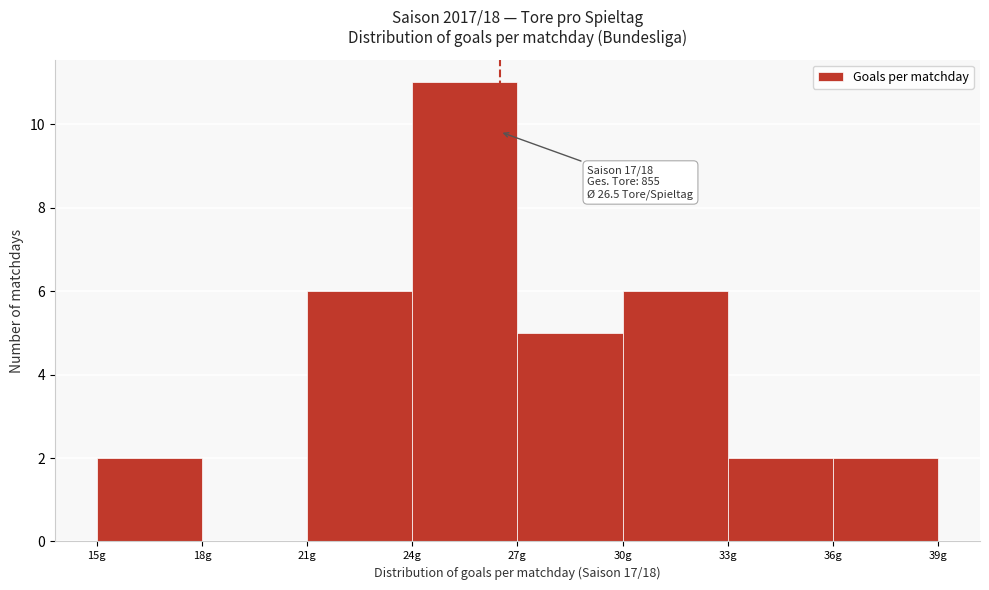

Over which range of the x-axis is the bar tallest?

24 to 27